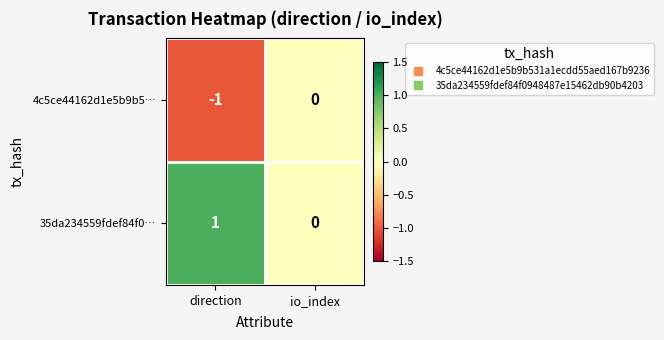

The 4c5ce44162d1e5b9b5… series shows -1 at direction. True or false?

True